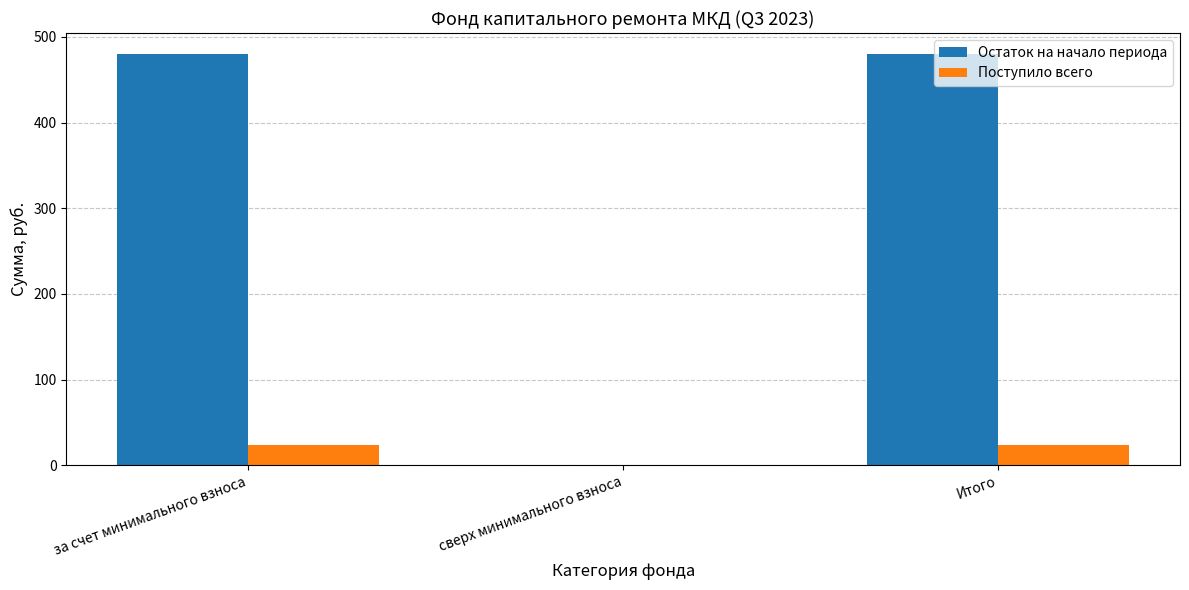

Are the bars grouped side by side (vs. stacked)?

Yes